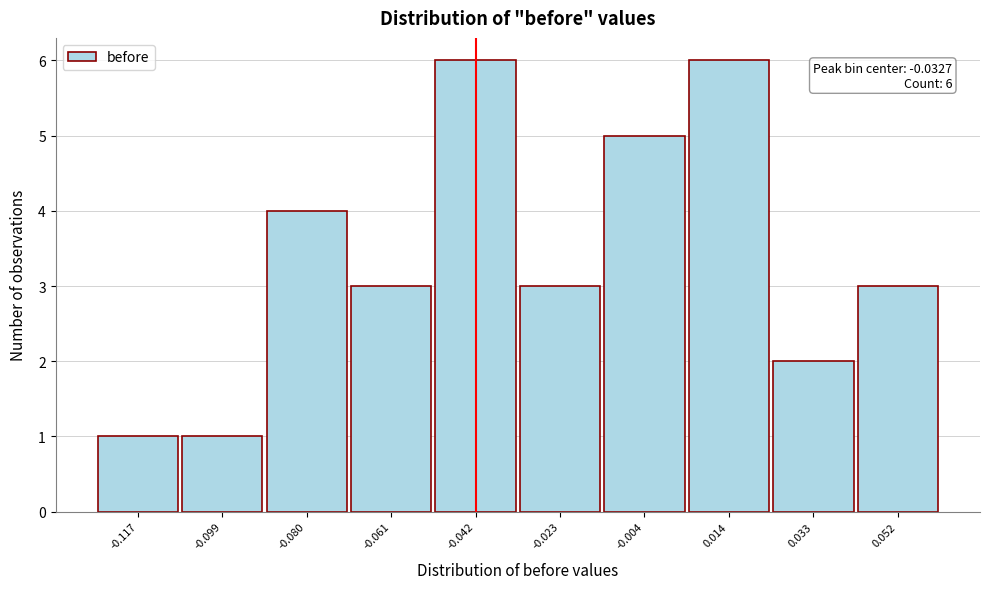

Reading left to right, list all the values displayed in this chart.

1	1	4	3	6	3	5	6	2	3